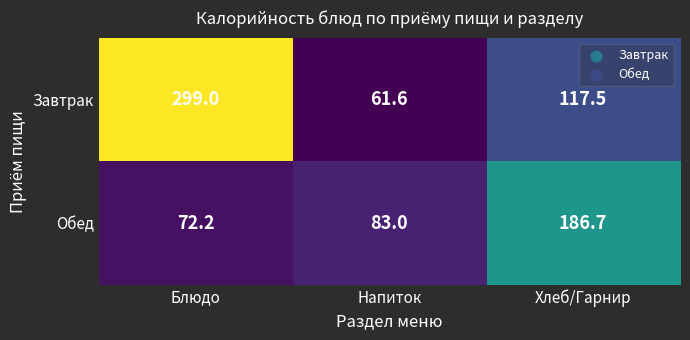

What is the spread (max minus min) of values at Напиток?

21.4